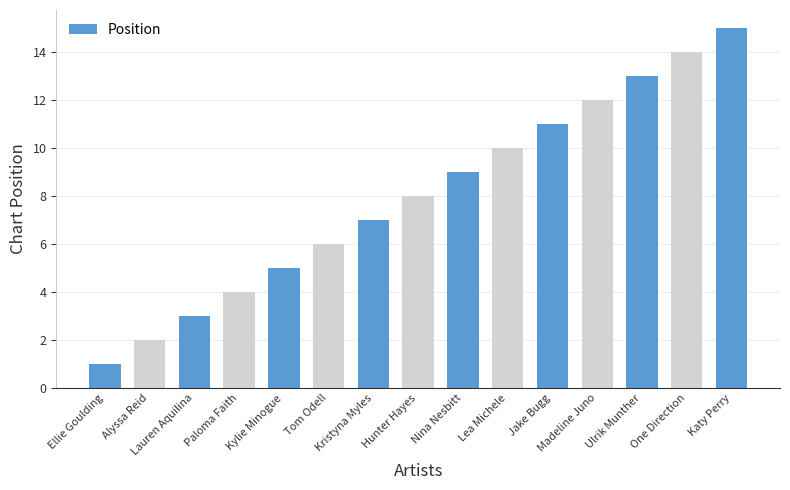

What is the value of the 14th bar from the left?

14